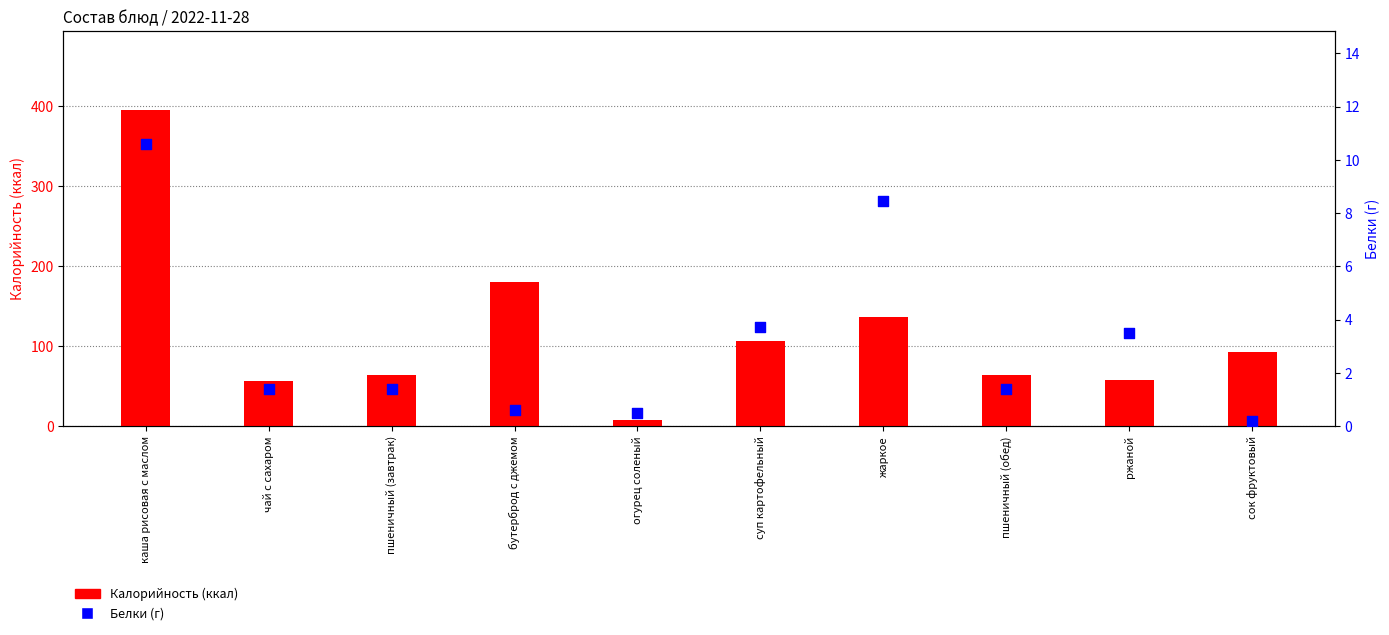

Is the value of Белки (г) at сок фруктовый greater than the value of Калорийность (ккал) at бутерброд с джемом?

No